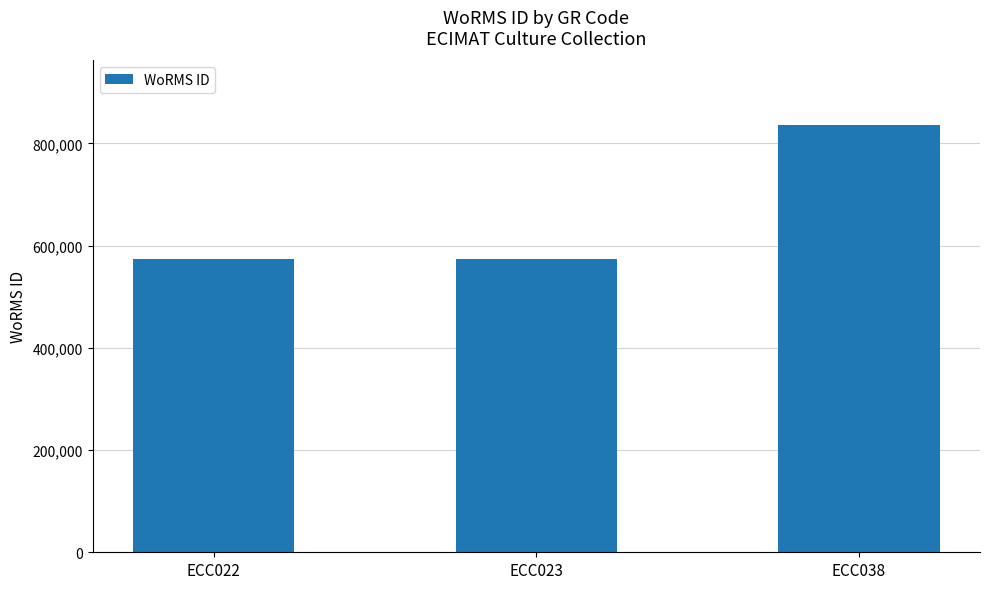

Approximately how many times larger is the value at ECC038 compared to ECC023?

1.5